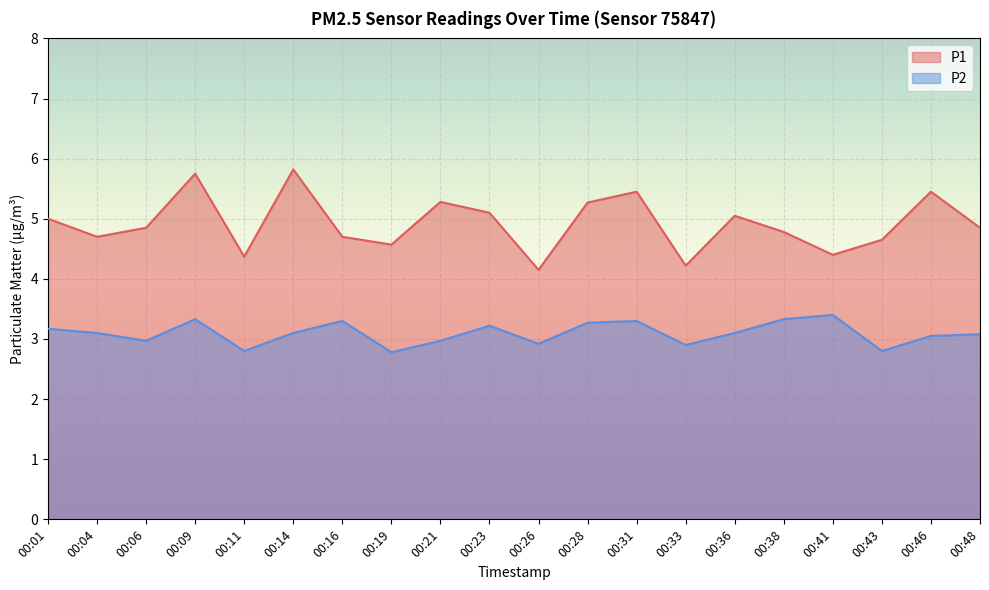

What is the value of the P2 point at the 8th from the left?

2.8